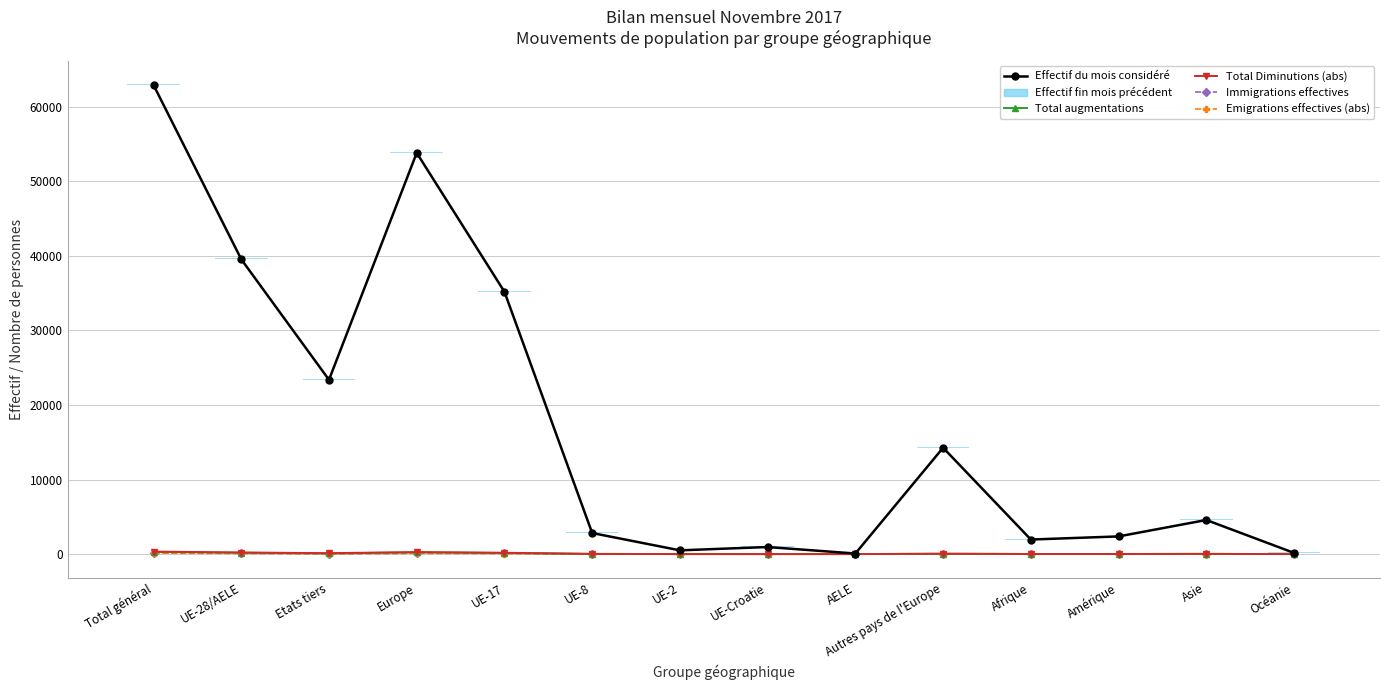

At which label does Effectif du mois considéré first exceed 4575?

Total général